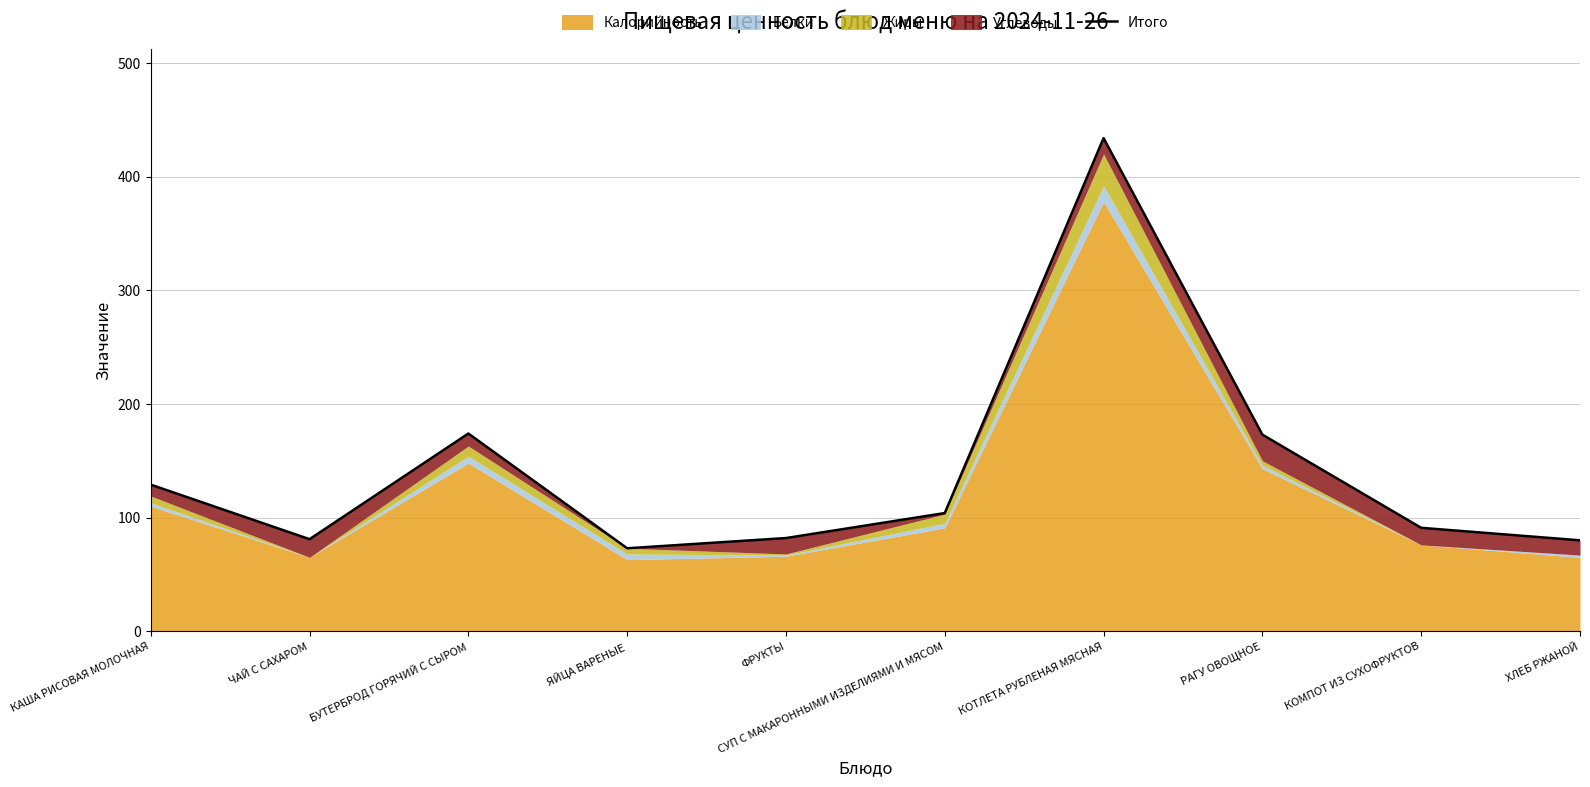

What is the label of the 1st point from the right?

ХЛЕБ РЖАНОЙ